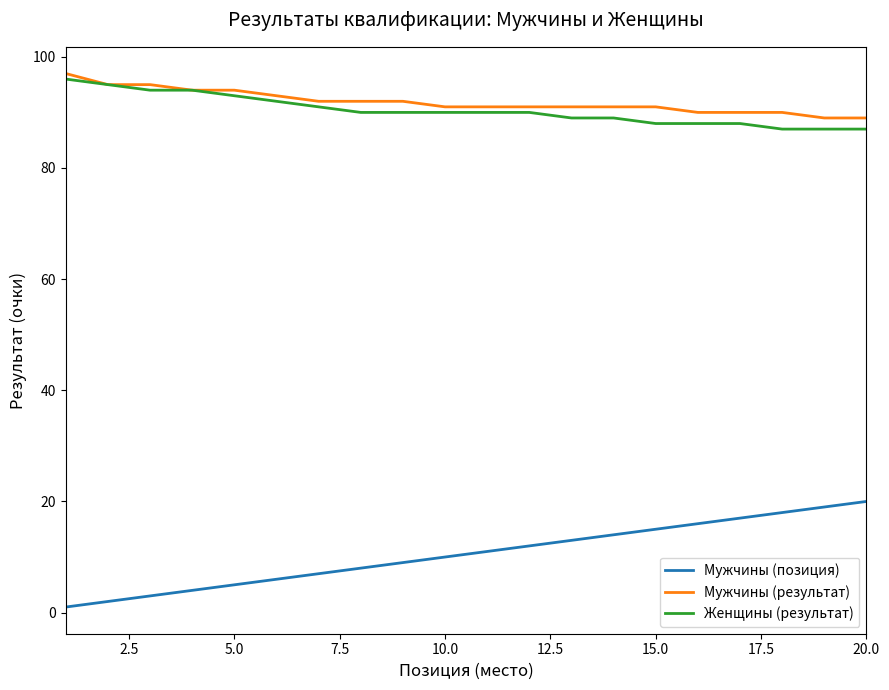

True or false: Мужчины (позиция) and Мужчины (результат) intersect in this chart.

False